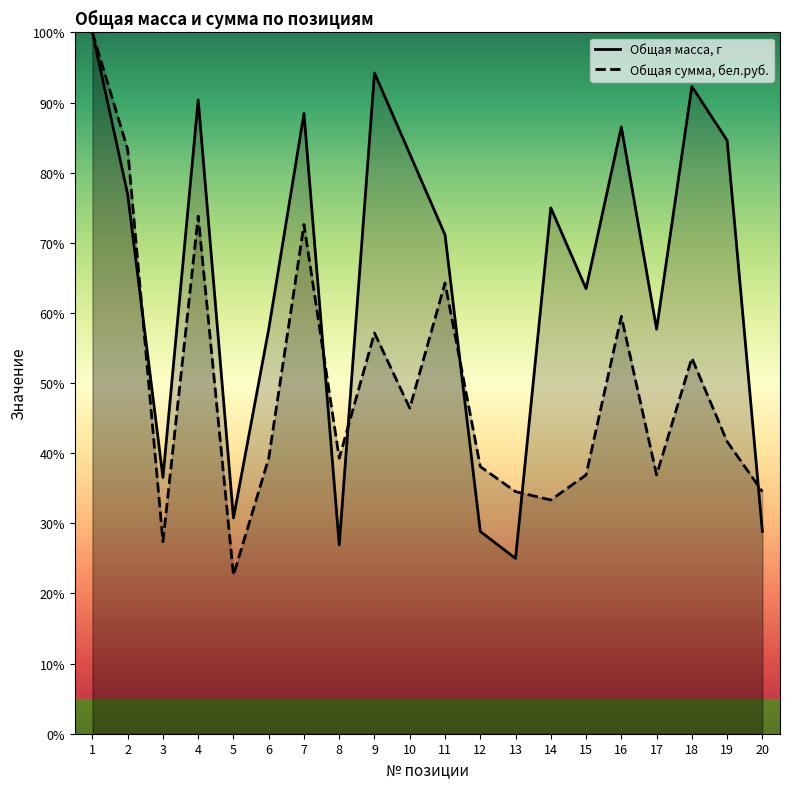

At which label is Общая сумма, бел.руб. closest to 61?

16